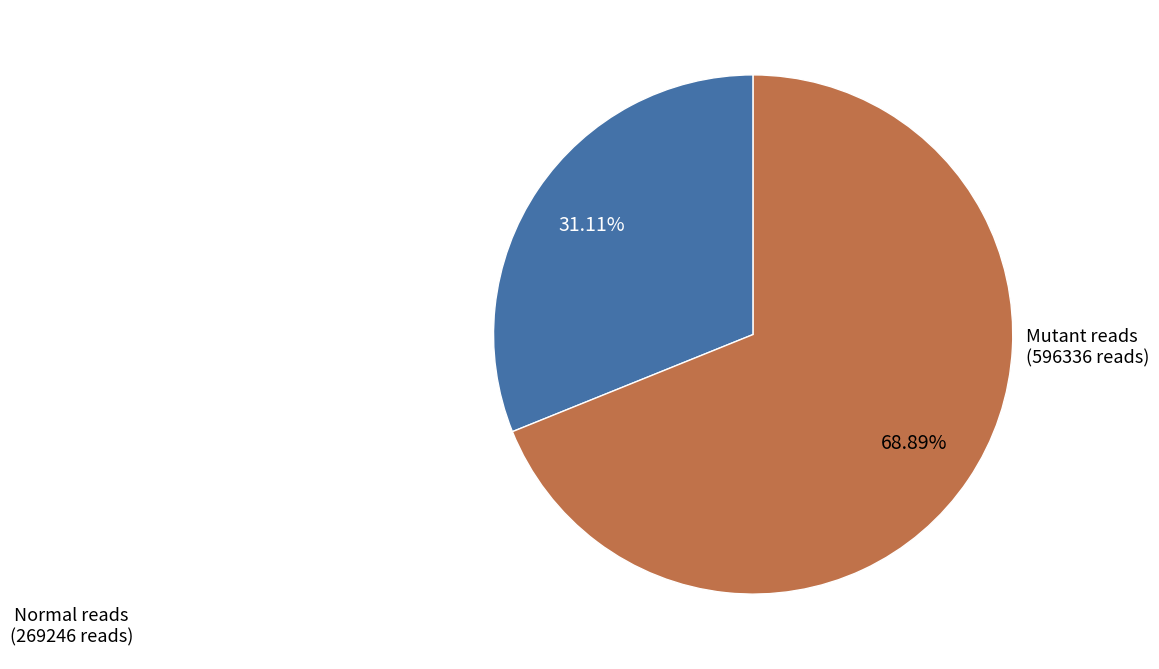

How many slices are in this pie chart?

2